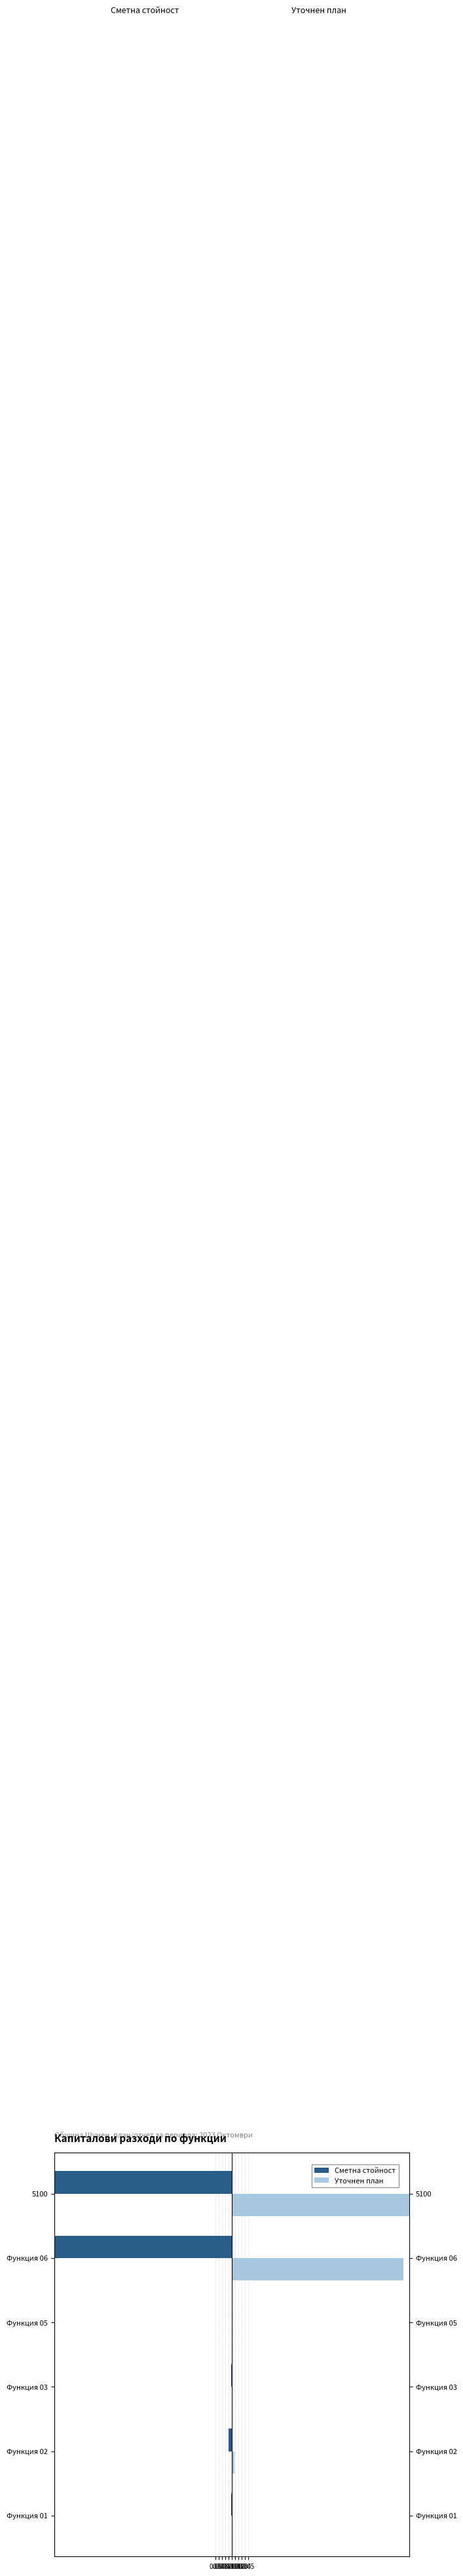

What is the greatest value displayed?

0.7